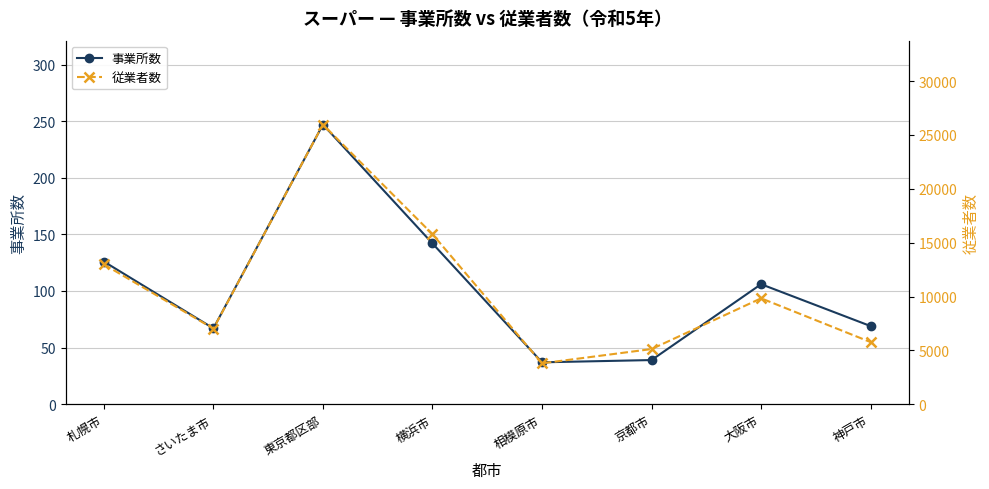

True or false: 従業者数 and 事業所数 cross at least once.

False